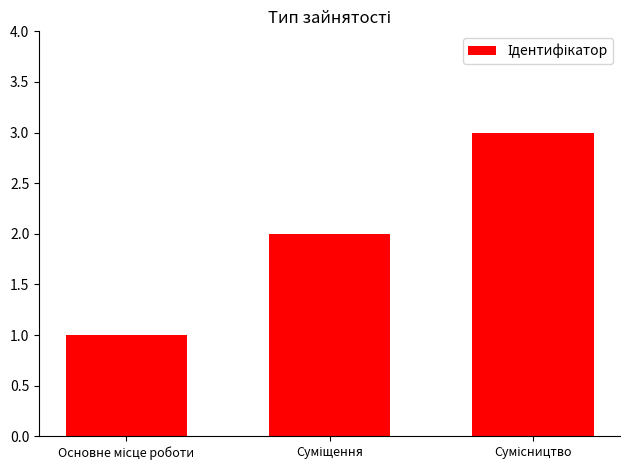

Reading right to left, extract all data points from this chart.

3	2	1